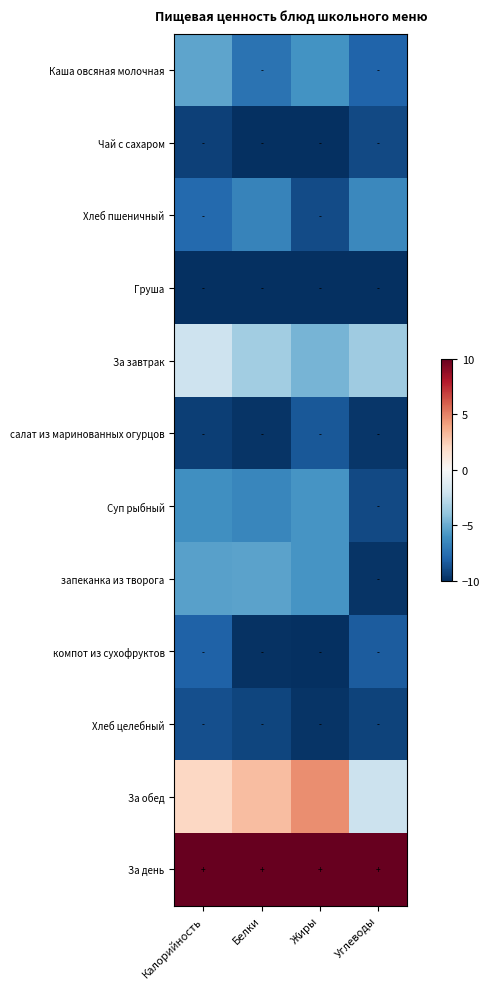

Reading left to right, what are all the values shown in this chart?

Каша овсяная молочная: Калорийность=-5.3	Белки=-7.4	Жиры=-6.0	Углеводы=-8.0
Чай с сахаром: Калорийность=-9.4	Белки=-10.0	Жиры=-10.0	Углеводы=-9.0
Хлеб пшеничный: Калорийность=-7.8	Белки=-6.7	Жиры=-9.0	Углеводы=-6.5
Груша: Калорийность=-10.0	Белки=-10.0	Жиры=-10.0	Углеводы=-10.0
За завтрак: Калорийность=-2.1	Белки=-3.5	Жиры=-4.6	Углеводы=-3.5
салат из маринованных огурцов: Калорийность=-9.4	Белки=-9.8	Жиры=-8.5	Углеводы=-9.8
Суп рыбный: Калорийность=-6.1	Белки=-6.5	Жиры=-5.9	Углеводы=-9.0
запеканка из творога: Калорийность=-5.5	Белки=-5.3	Жиры=-5.9	Углеводы=-9.8
компот из сухофруктов: Калорийность=-8.1	Белки=-9.9	Жиры=-10.0	Углеводы=-8.3
Хлеб целебный: Калорийность=-8.8	Белки=-9.2	Жиры=-9.8	Углеводы=-9.3
За обед: Калорийность=2.1	Белки=3.1	Жиры=4.6	Углеводы=-2.1
За день: Калорийность=10.0	Белки=10.0	Жиры=10.0	Углеводы=10.0